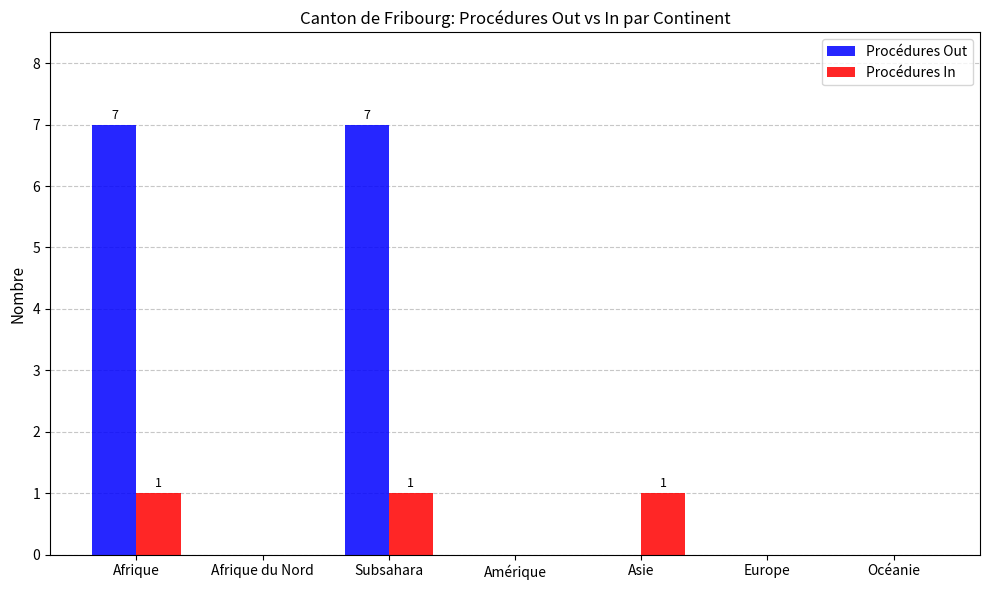

Reading left to right, extract all data points from this chart.

Procédures Out: 7	0	7	0	0	0	0
Procédures In: 1	0	1	0	1	0	0